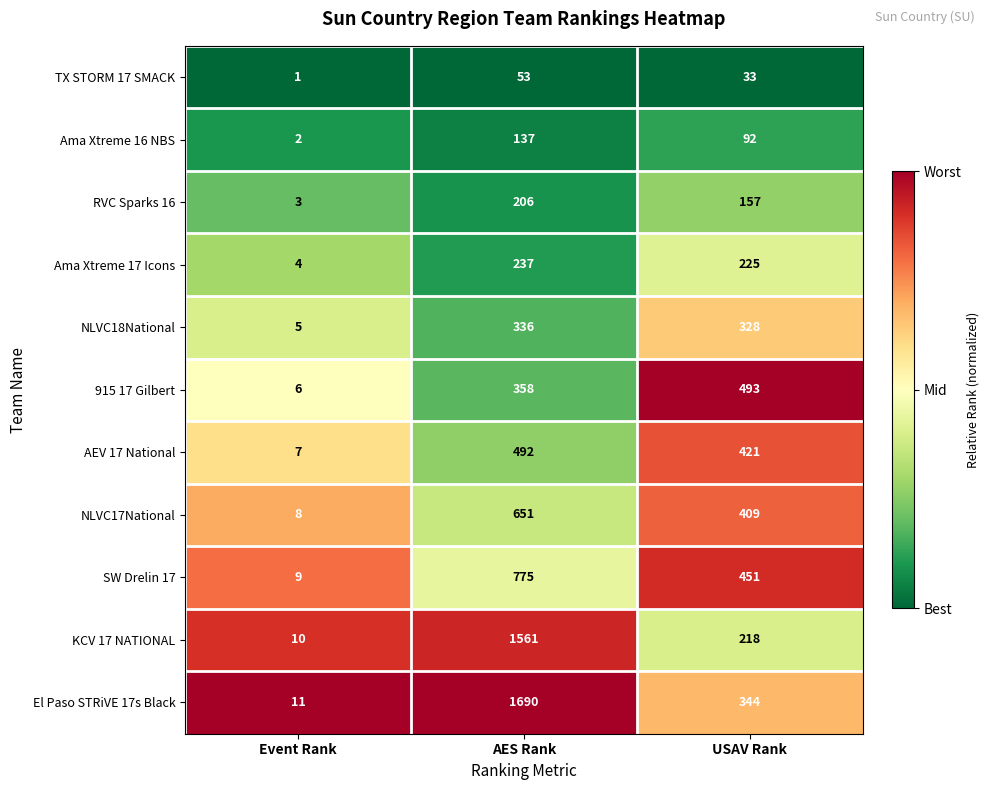

How many RVC Sparks 16 values are between 3 and 206?

3